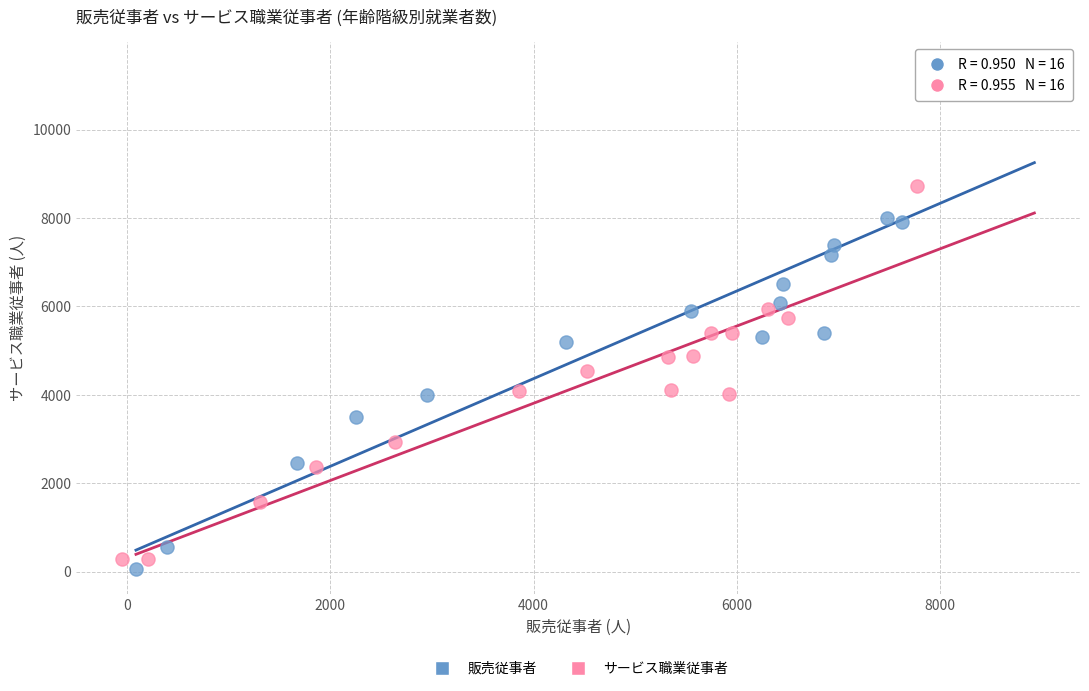

Which series has the widest spread of Y values?

販売従事者